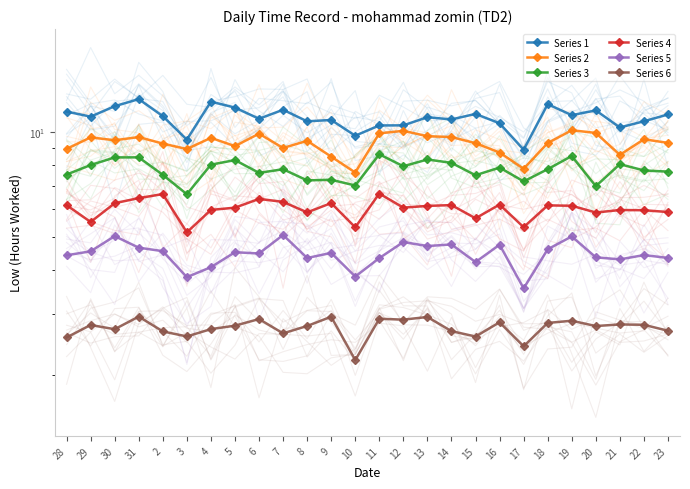

List the labels in order of Series 2 value, largest first.

19, 12, 20, 11, 6, 13, 14, 31, 29, 4, 22, 30, 8, 23, 18, 15, 2, 5, 7, 28, 3, 16, 21, 9, 17, 10